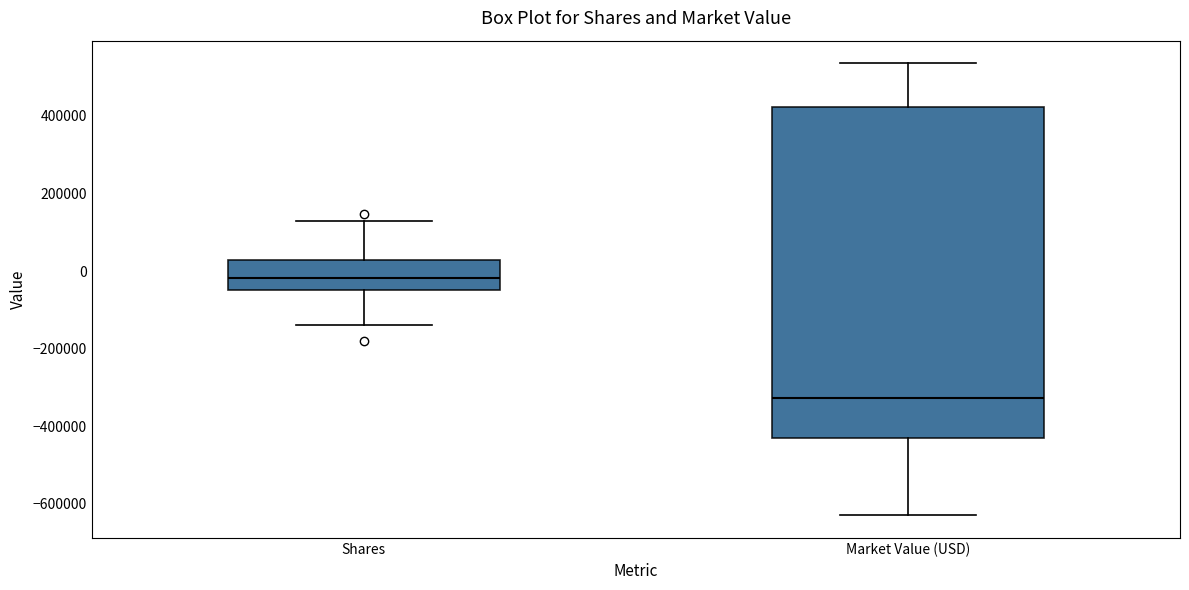

Comparing the boxes themselves (not the whiskers), which one is the tallest?

Market Value (USD)